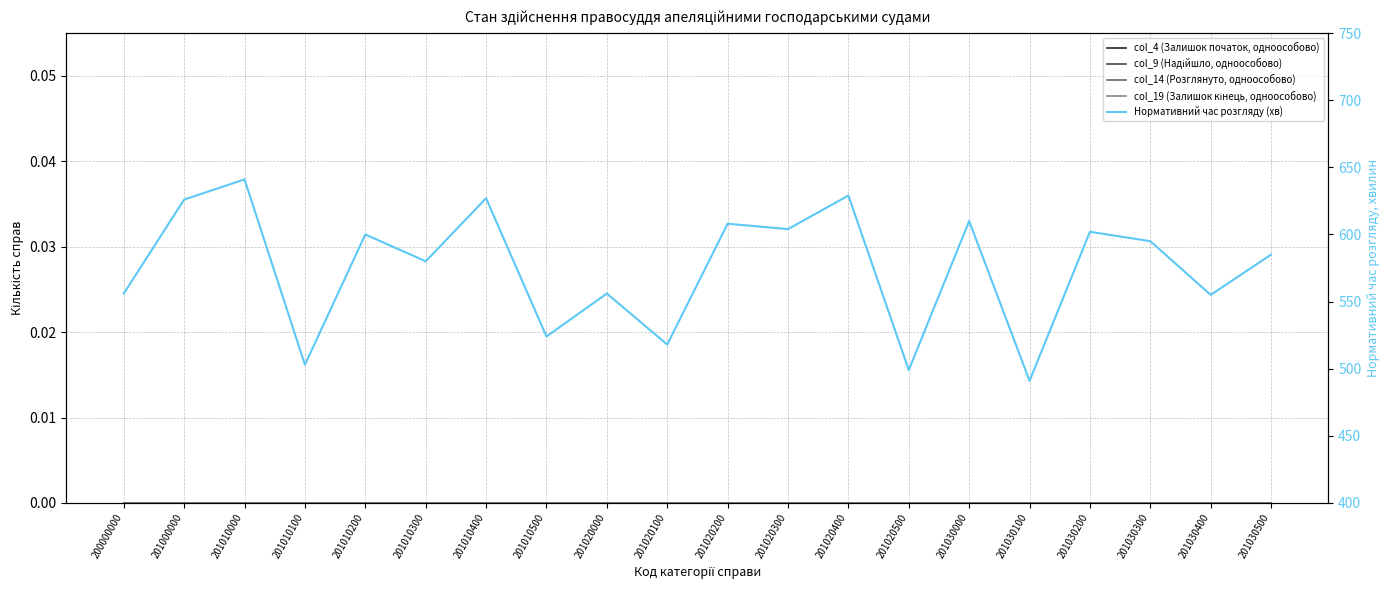

Between 201020100 and 201010200, which is larger?

201020100